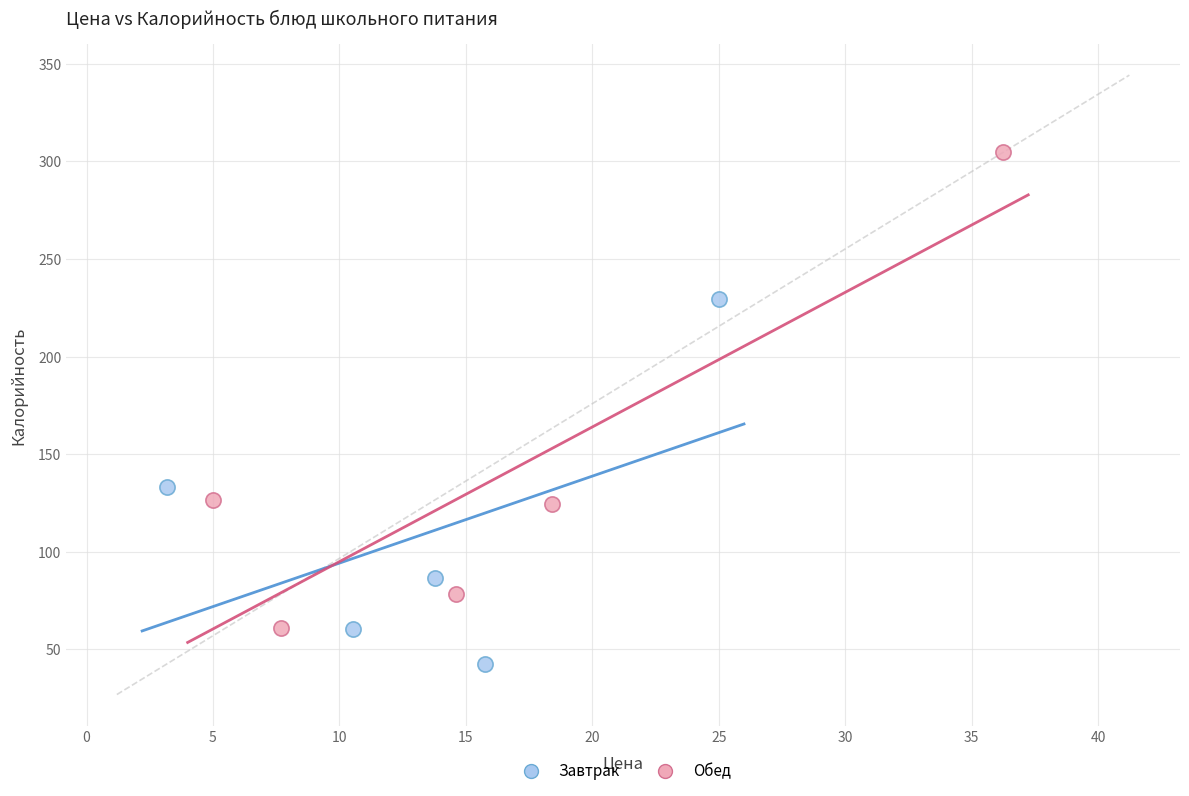

Which series has the largest Y range (max minus min)?

Обед